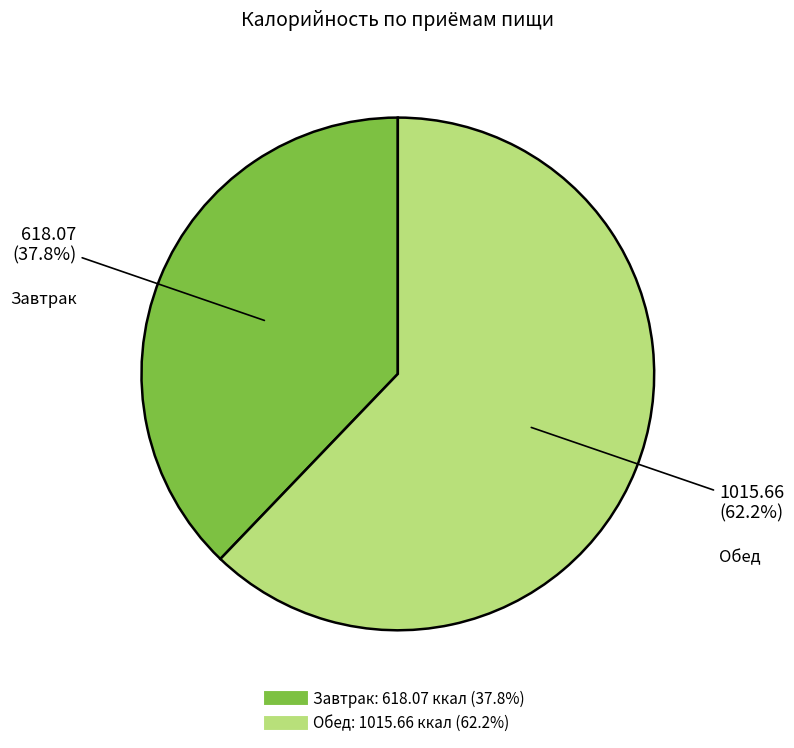

Does any single category account for the majority?

Yes